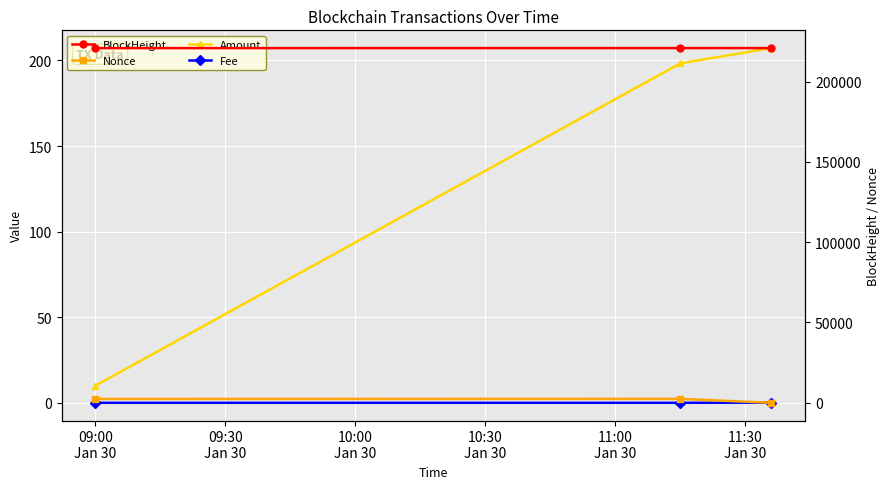

Between 10:00
Jan 30 and 09:00
Jan 30, which is larger?

10:00
Jan 30